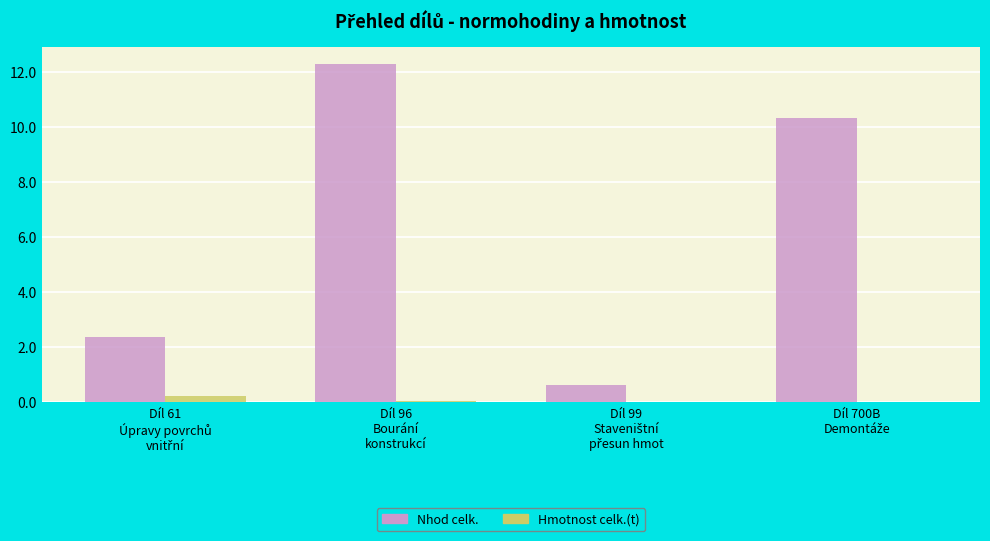

What is the greatest value displayed?

12.3